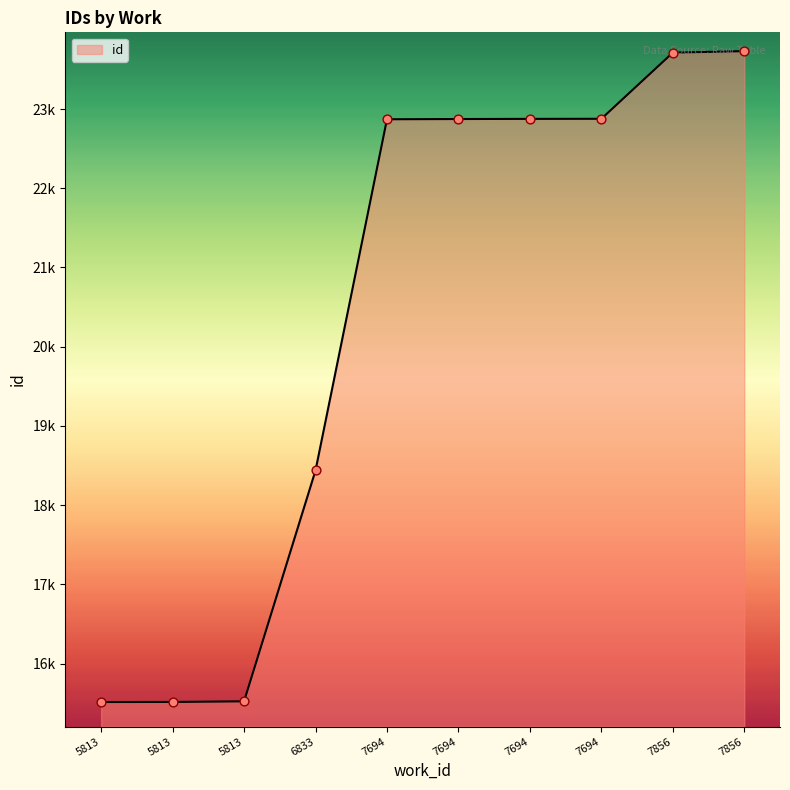

What is the ratio of the value at 6833 to the value at 5813?

1.2